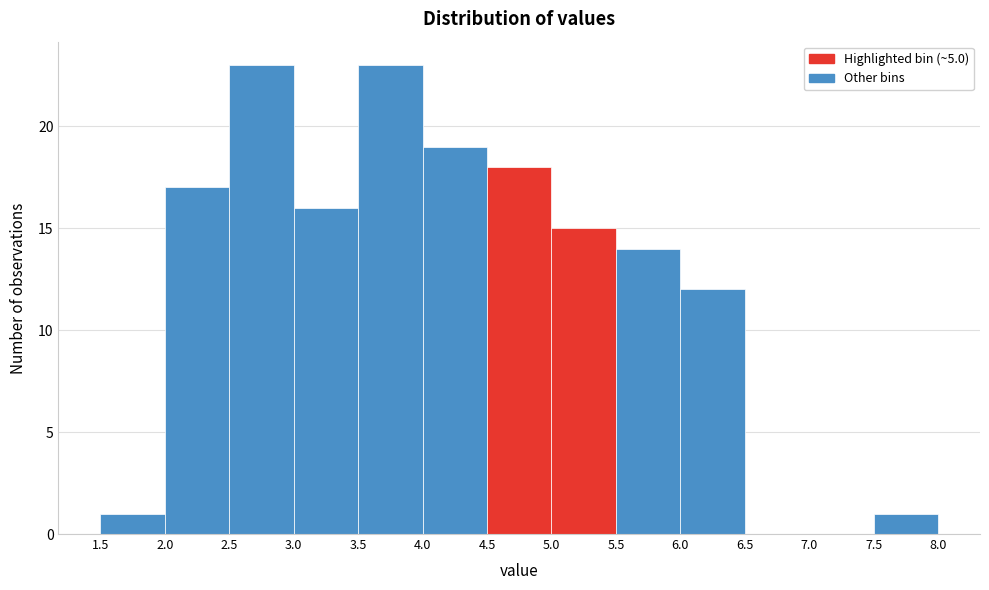

How tall is the bar that spans 2.5 to 3.0 on the x-axis? The values are not printed on the chart, so give them approximately, as read against the axis.

23